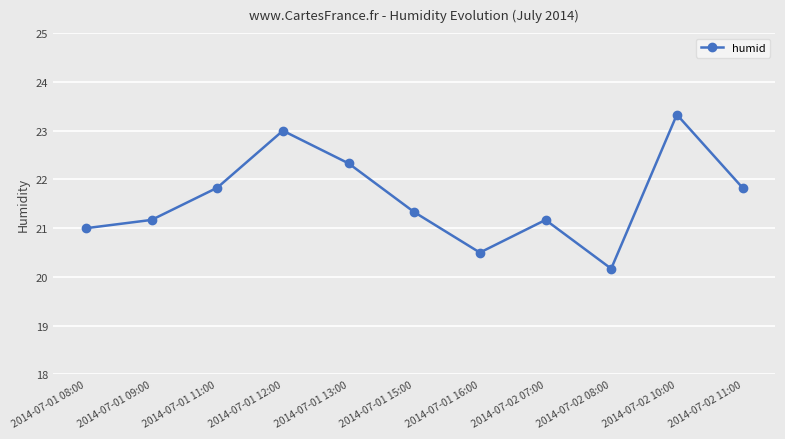

What is the label of the 1st point from the right?

2014-07-02 11:00